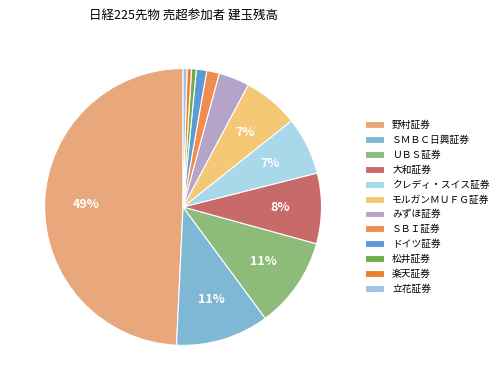

Is it true that 楽天証券 is 11% of the pie?

False